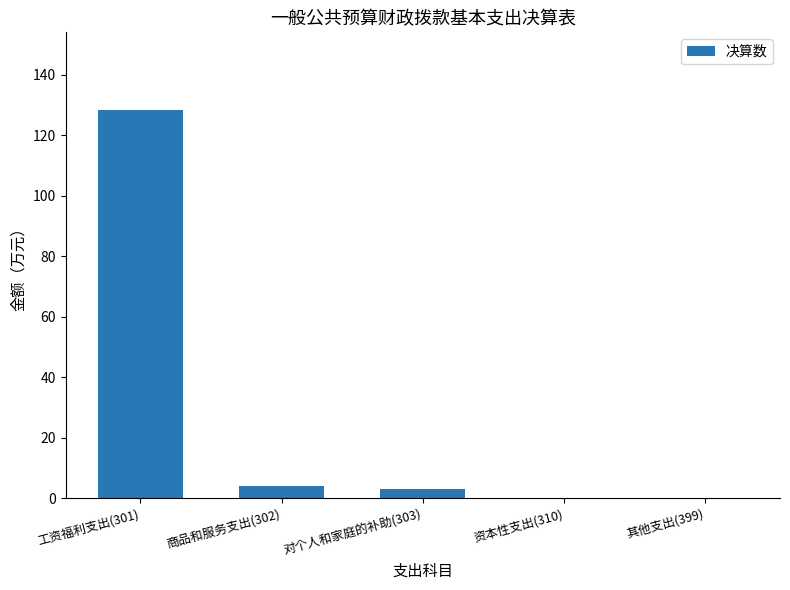

The chart shows a value of 62.1 at 工资福利支出(301). True or false?

False